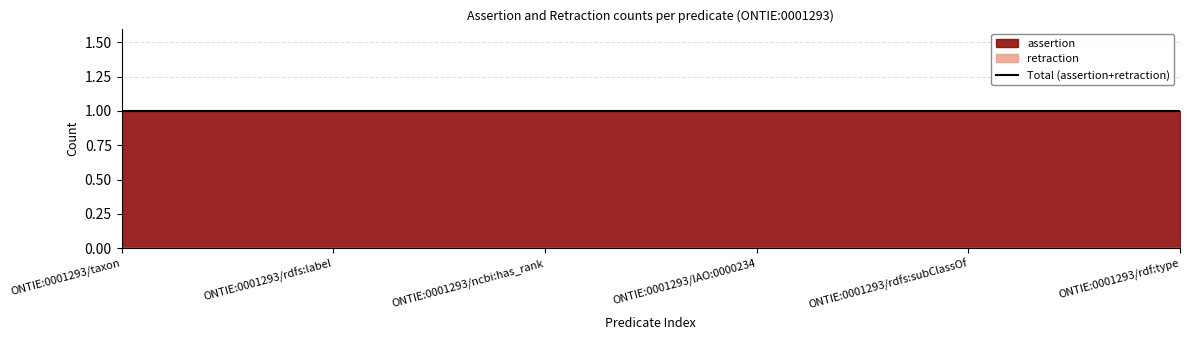

At which category is the sum across all series the highest?

ONTIE:0001293/taxon